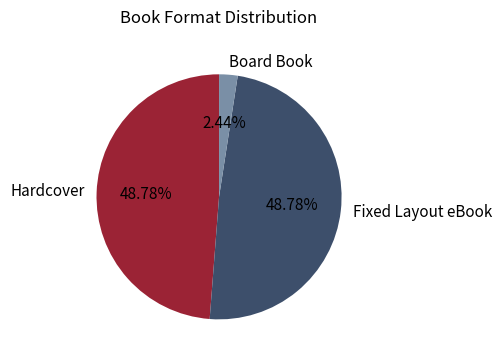

Which slice is the smallest?

Board Book